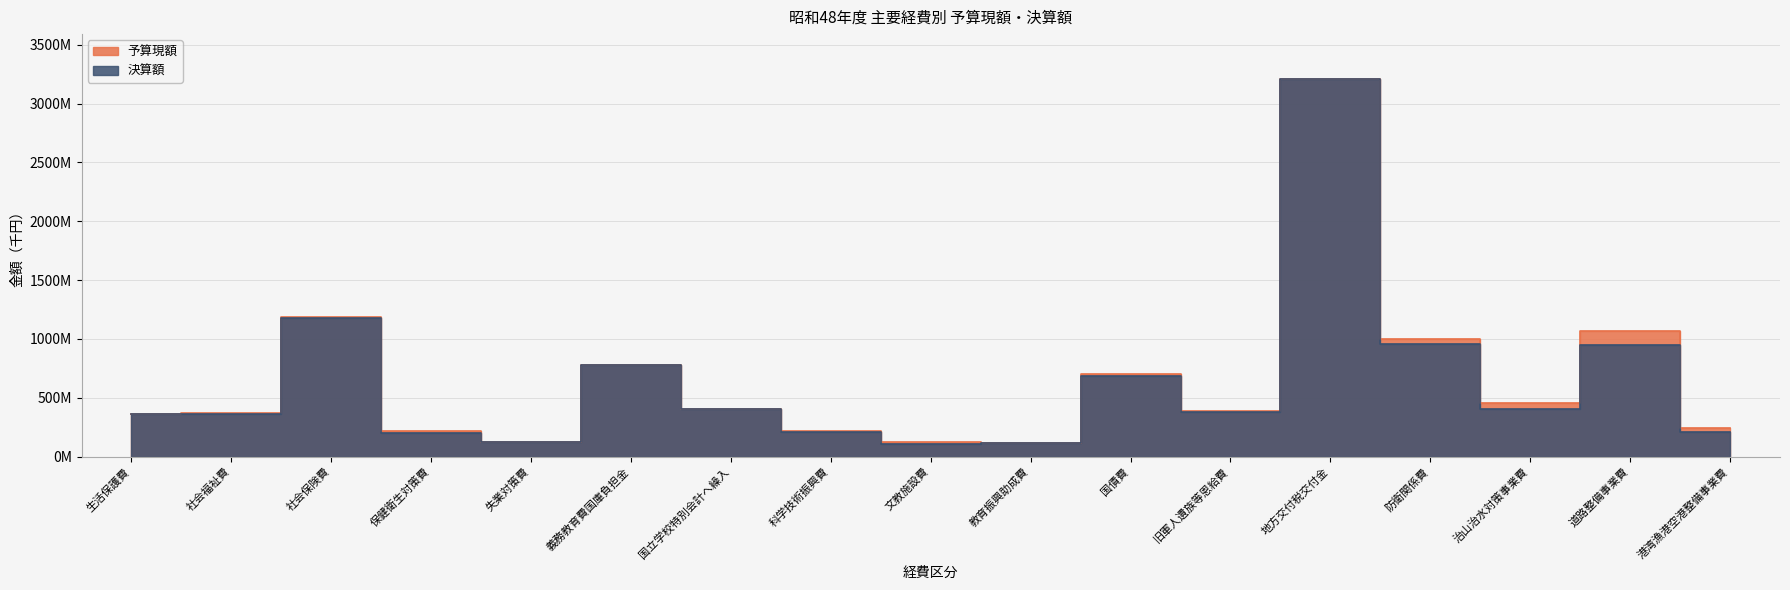

How many interior local peaks does the 決算額 series have?

5